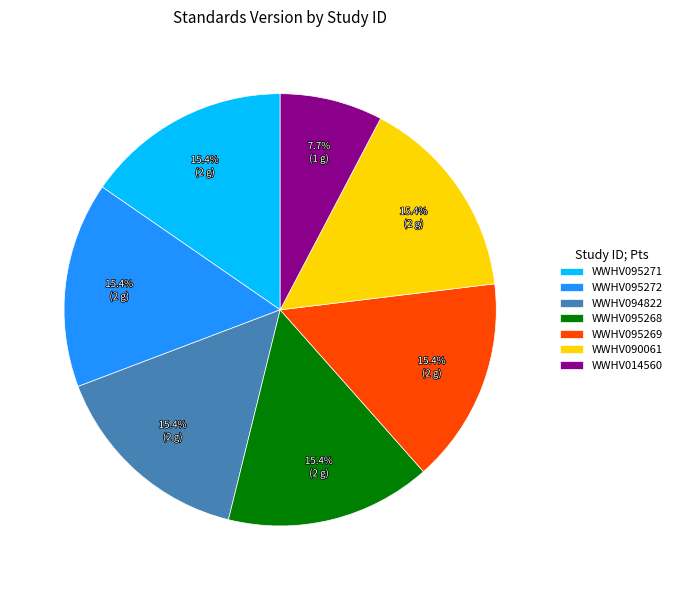

Is WWHV095268 the majority of the pie?

No